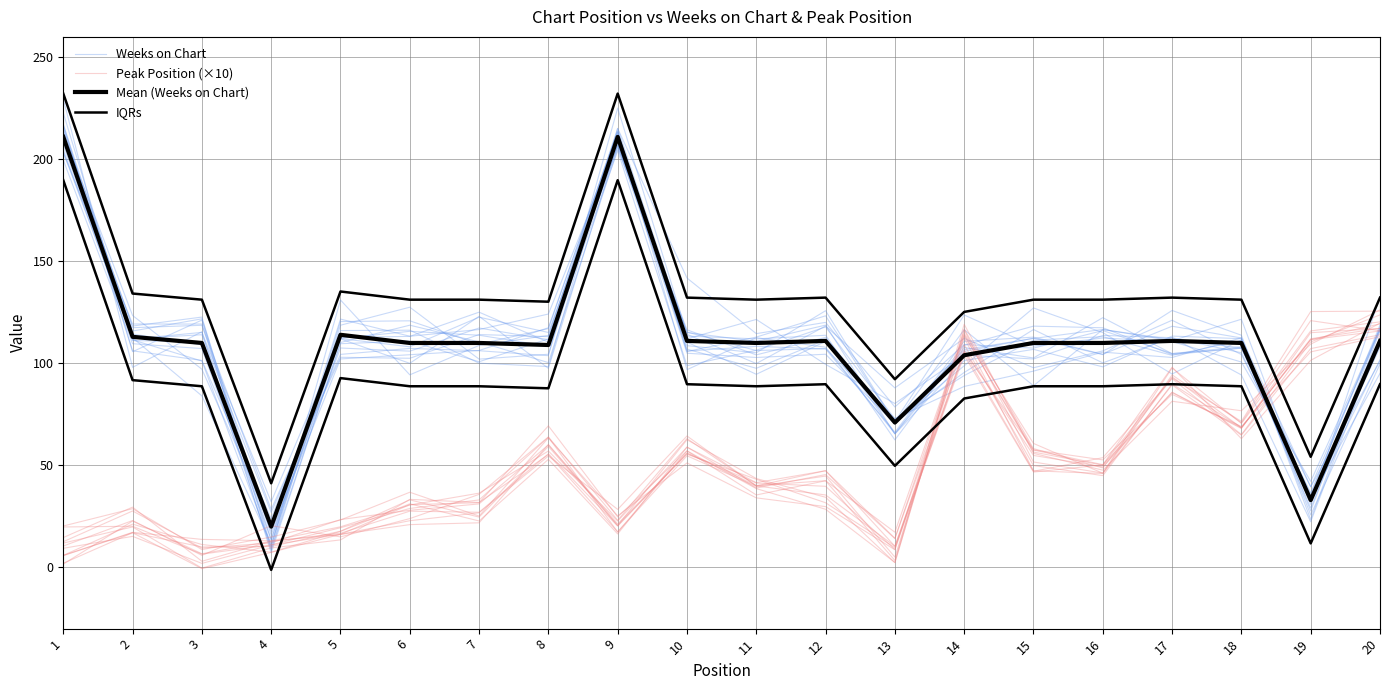

What is the approximate value of Weeks on Chart at 1?

215.0